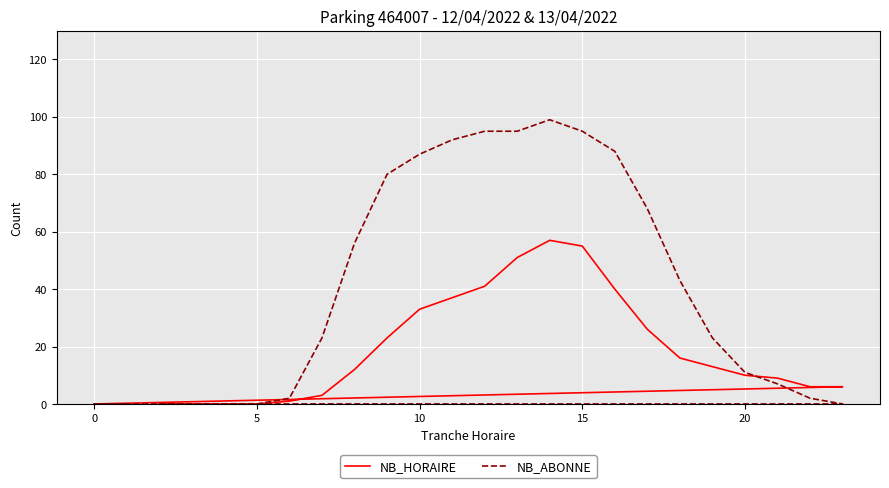

How many data points in NB_HORAIRE are less than 12?

12